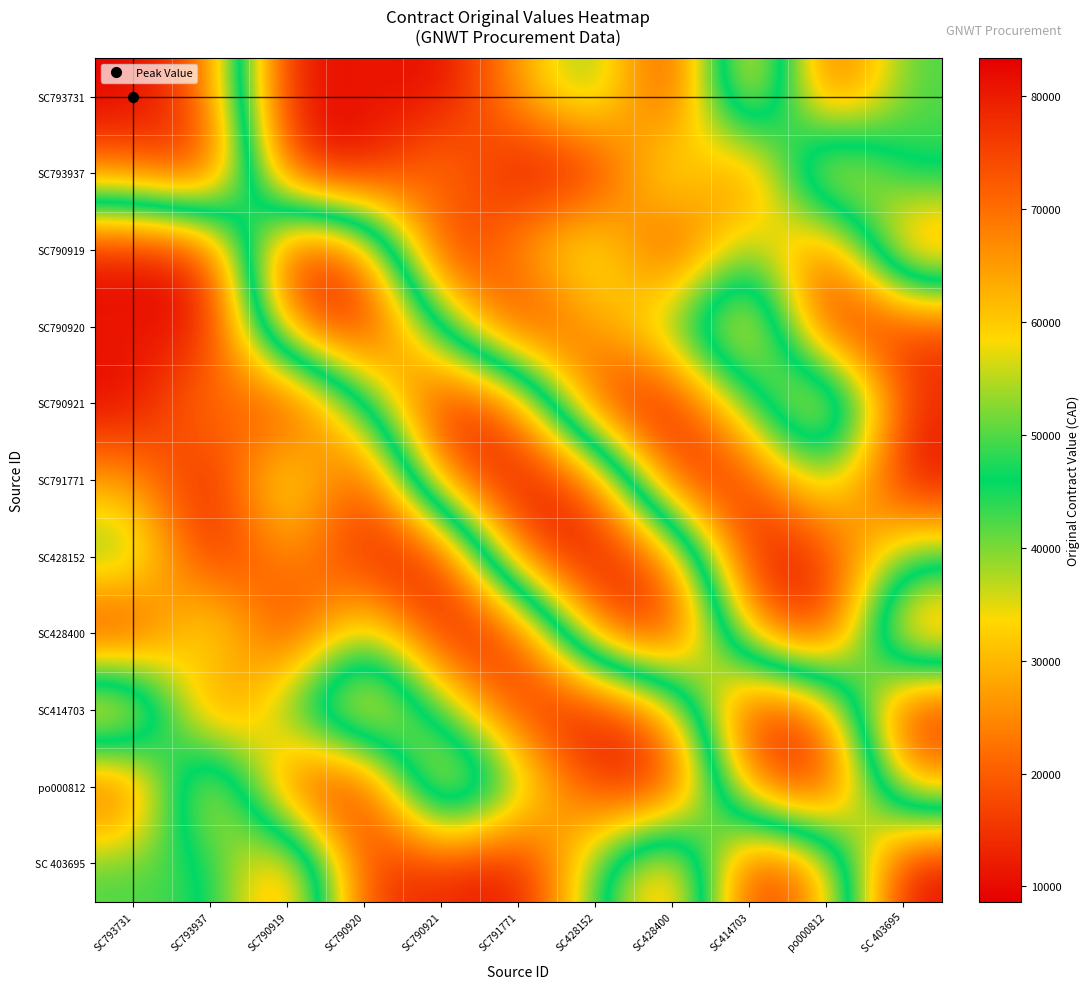

What is the total value across all series at SC790920?

380655.8